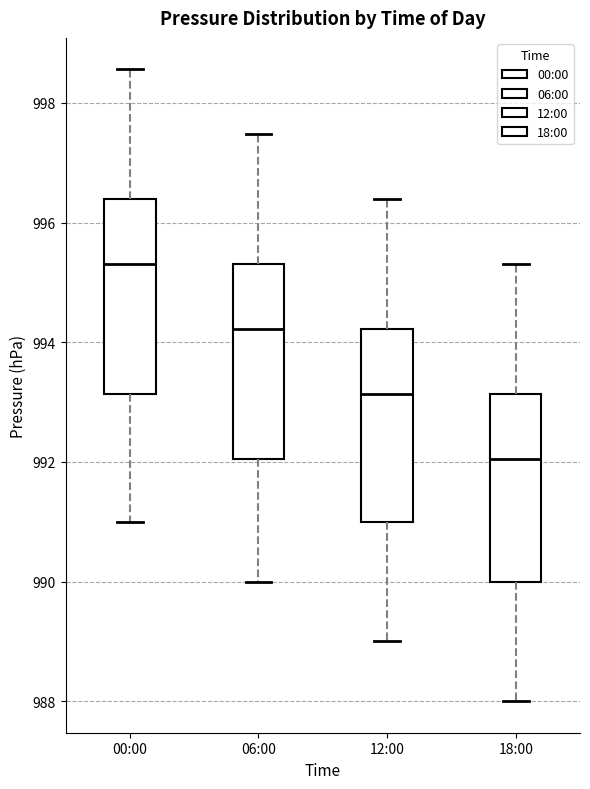

Where does the upper whisker of the box for 12:00 end on the y-axis? The values are not printed on the chart, so give them approximately, as read against the axis.

996.4